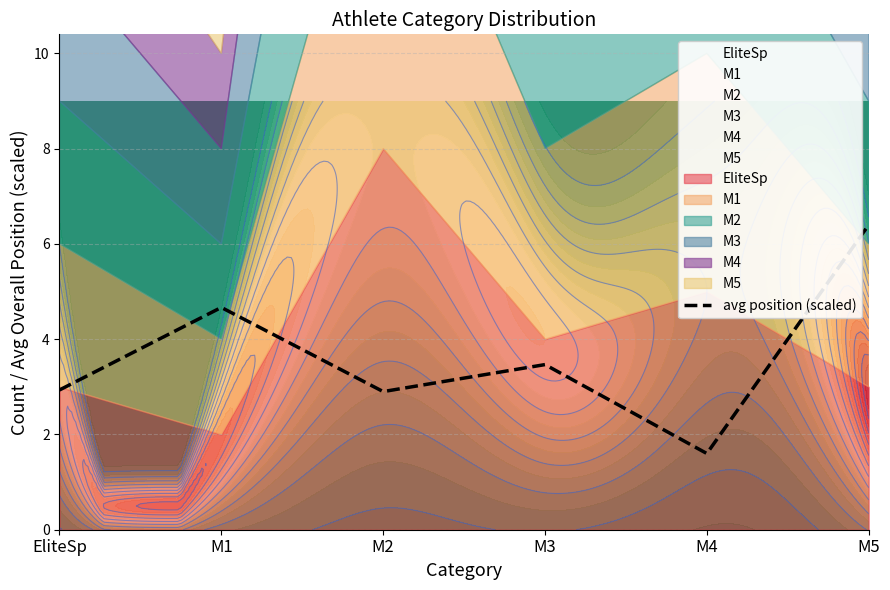

The avg position (scaled) series shows 2.1 at EliteSp. True or false?

False